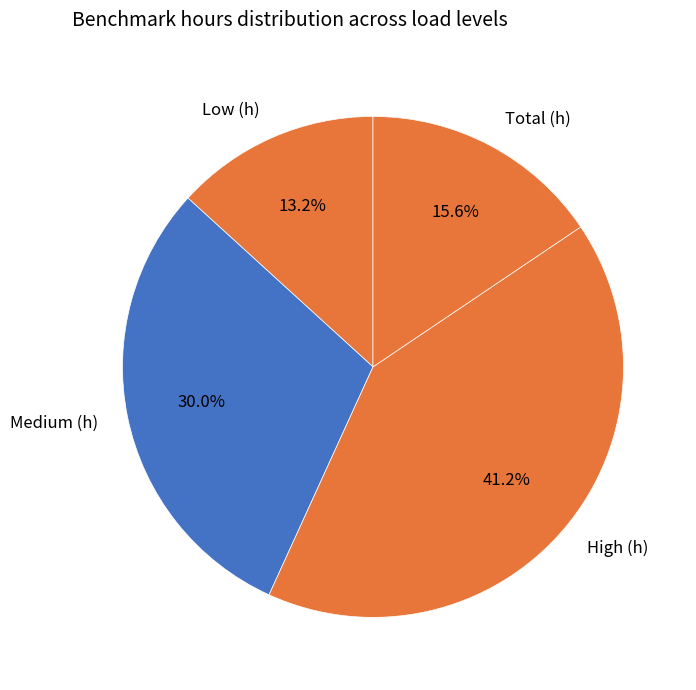

Which has a higher value, Medium (h) or High (h)?

High (h)